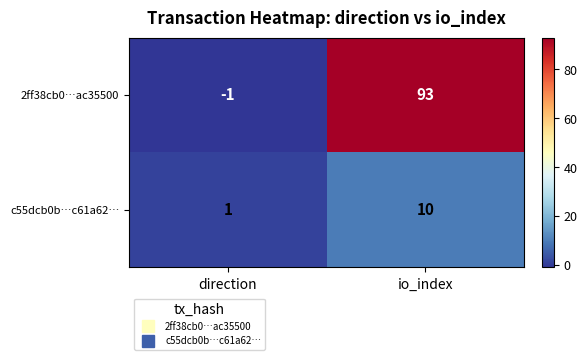

The value of c55dcb0b…c61a62… at io_index is 10. True or false?

True